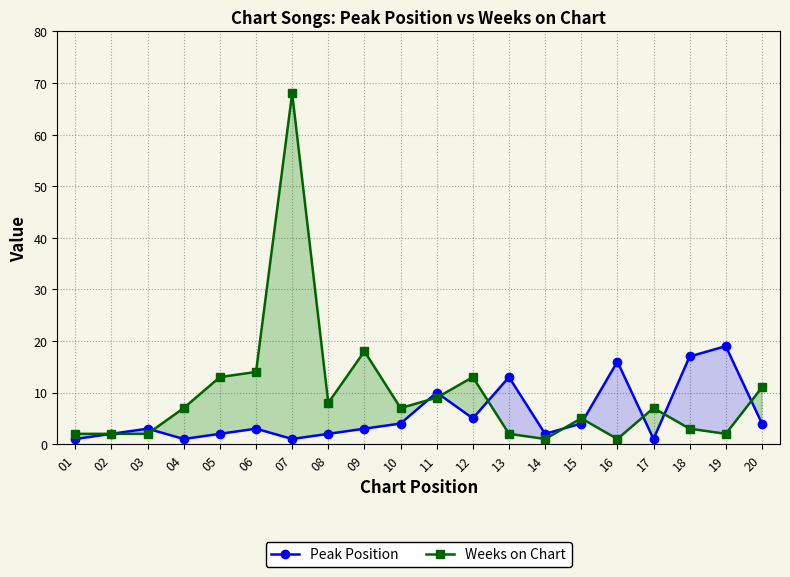

Is this an area chart (filled region under the line)?

No